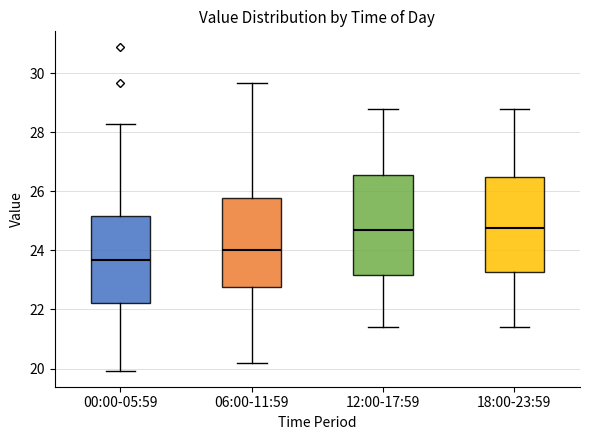

Reading left to right, read every box against the y-axis: the position of its median line, the range the box covers, and the ends of its whiskers. The values are not printed on the chart, so give them approximately, as read against the axis.

00:00-05:59: median 23.6, box 22.2 to 25.2, whiskers 20.0 to 28.2
06:00-11:59: median 24.0, box 22.8 to 25.8, whiskers 20.2 to 29.6
12:00-17:59: median 24.8, box 23.2 to 26.6, whiskers 21.4 to 28.8
18:00-23:59: median 24.8, box 23.2 to 26.6, whiskers 21.4 to 28.8